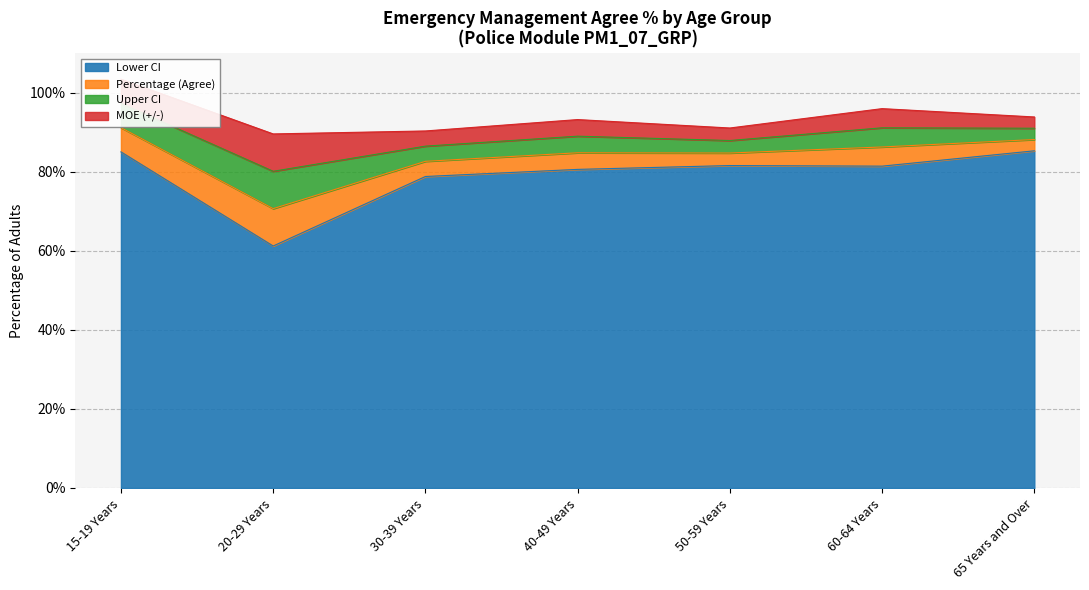

The Lower CI series shows 85.0 at 15-19 Years. True or false?

True